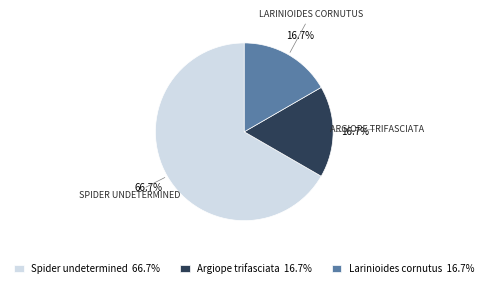

How much of the chart is everything except Larinioides cornutus 16.7%?

83.3%